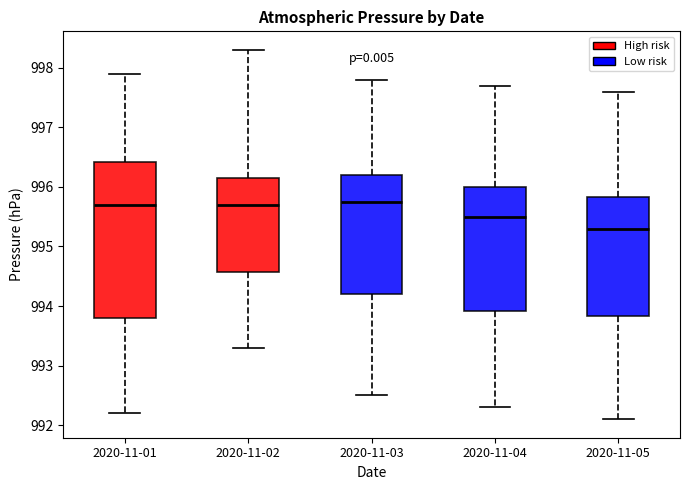

Reading left to right, read every box against the y-axis: the position of its median line, the range the box covers, and the ends of its whiskers. The values are not printed on the chart, so give them approximately, as read against the axis.

2020-11-01: median 995.7, box 993.8 to 996.4, whiskers 992.2 to 997.9
2020-11-02: median 995.7, box 994.6 to 996.2, whiskers 993.3 to 998.3
2020-11-03: median 995.8, box 994.2 to 996.2, whiskers 992.5 to 997.8
2020-11-04: median 995.5, box 993.9 to 996.0, whiskers 992.3 to 997.7
2020-11-05: median 995.3, box 993.8 to 995.8, whiskers 992.1 to 997.6